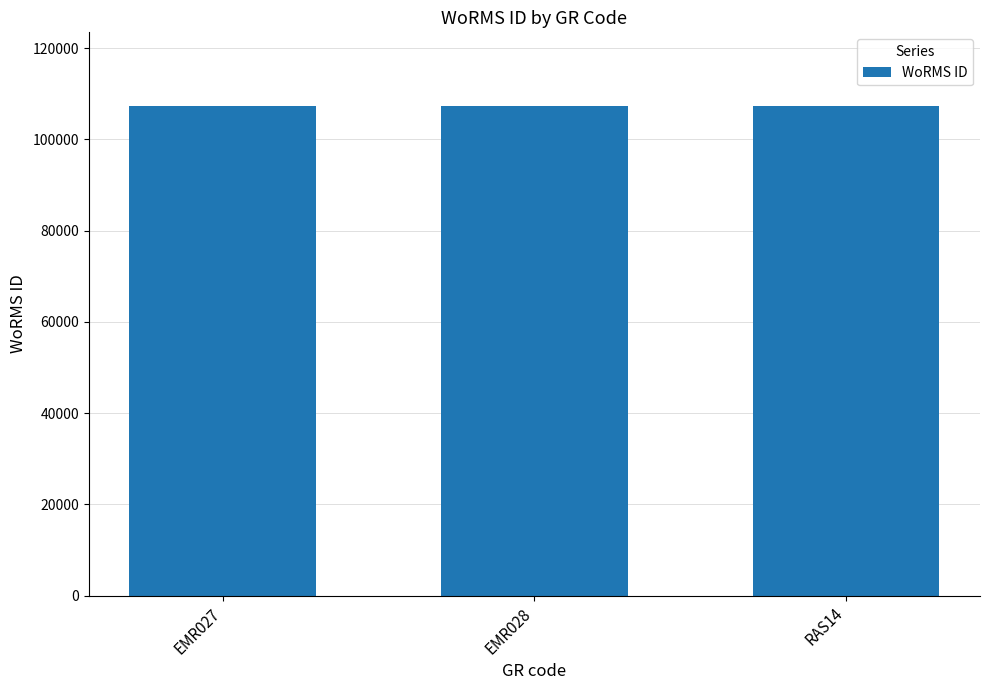

Approximately how many times larger is the value at EMR027 compared to EMR028?

1.0